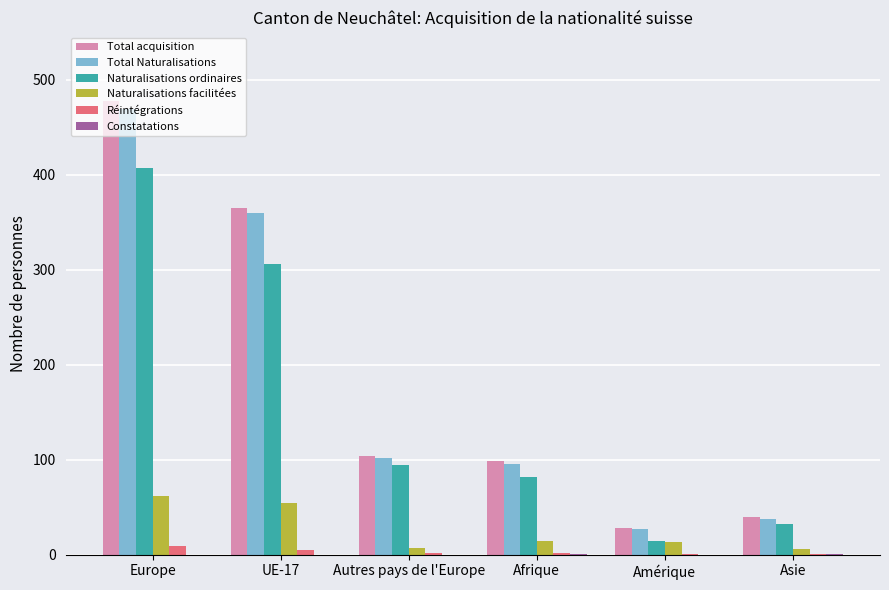

What is the sum of all Réintégrations values?

20